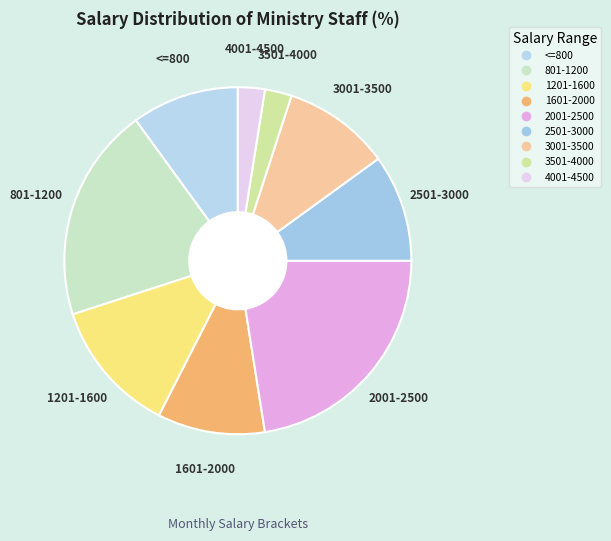

How many segments does this pie chart have?

9